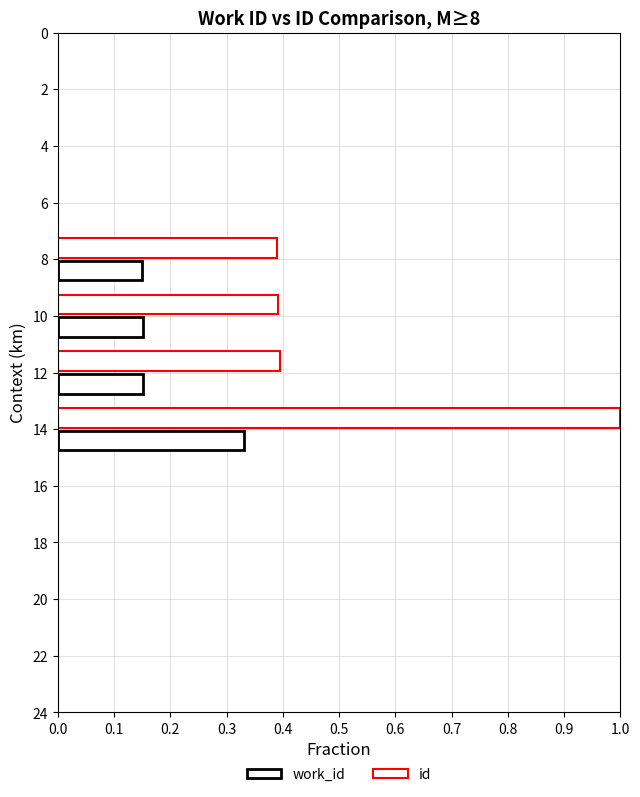

What is the difference between the maximum and minimum values in the id series?

0.6